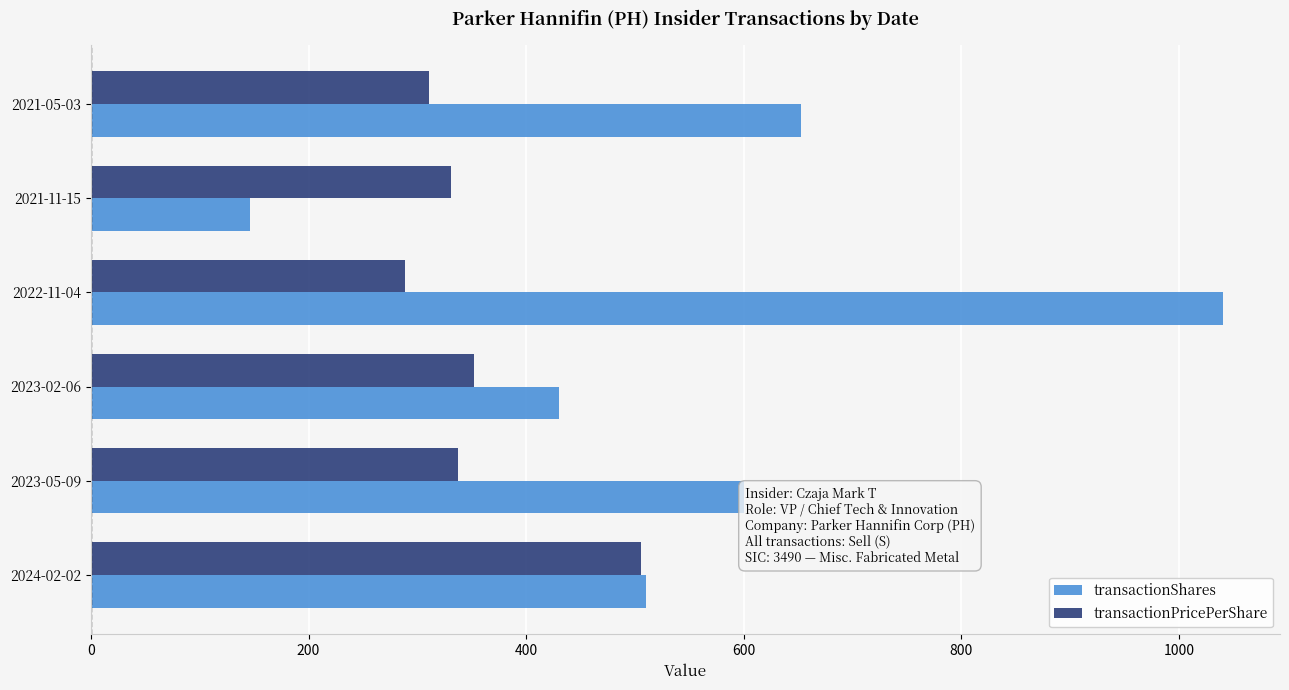

What is the total value across all series at 2021-11-15?

477.0